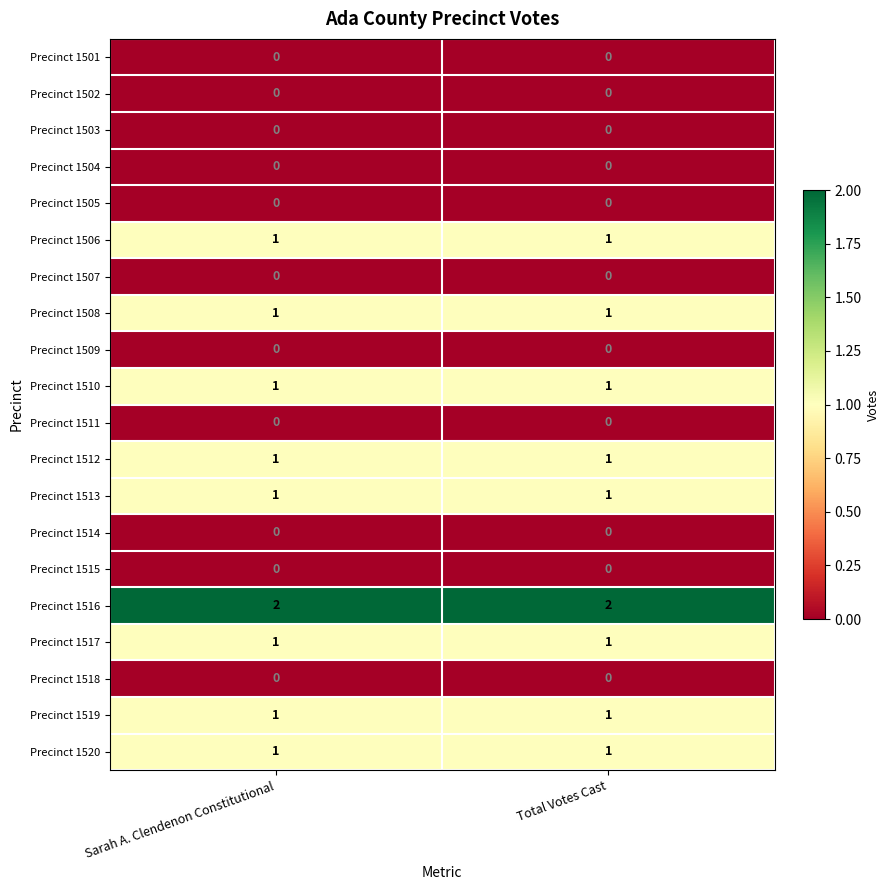

True or false: Precinct 1513 has a value of 0 at Sarah A. Clendenon Constitutional.

False